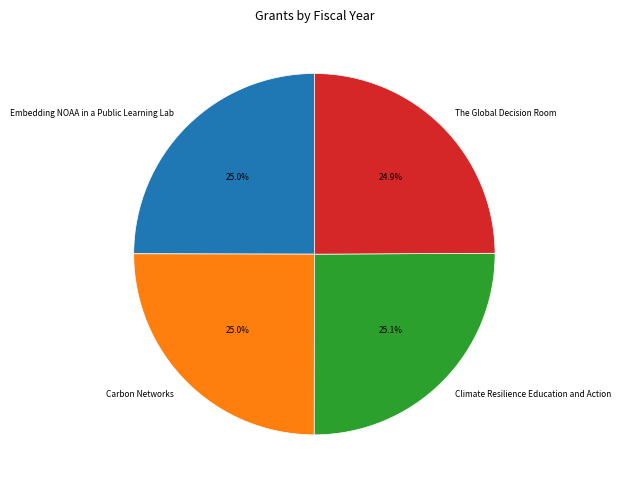

How many slices are in this pie chart?

4